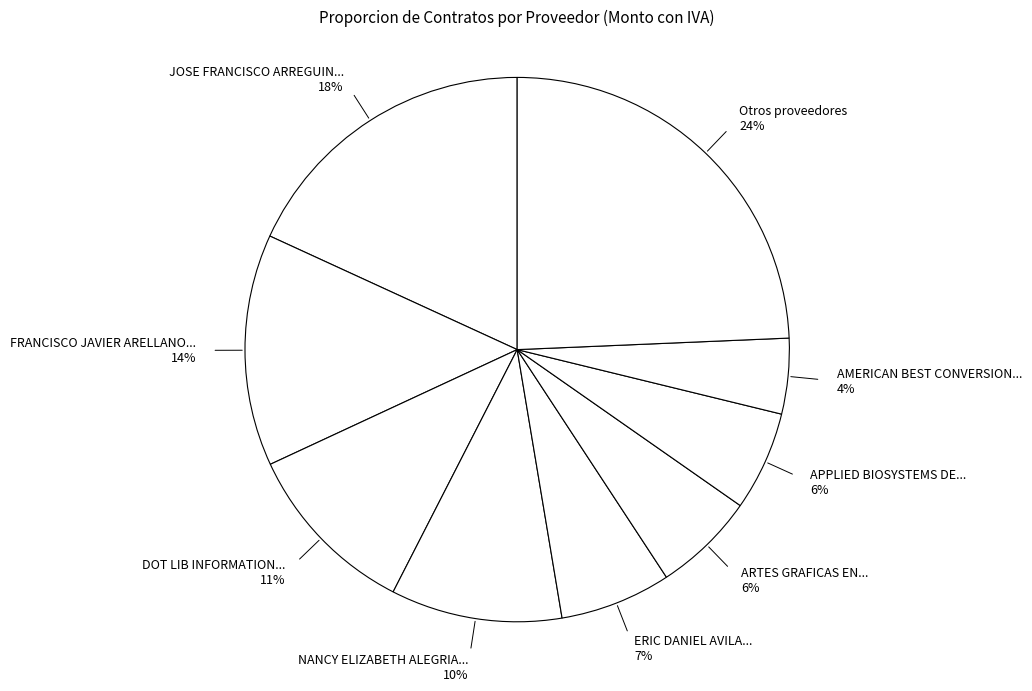

Is there any slice that represents more than half of the pie?

No